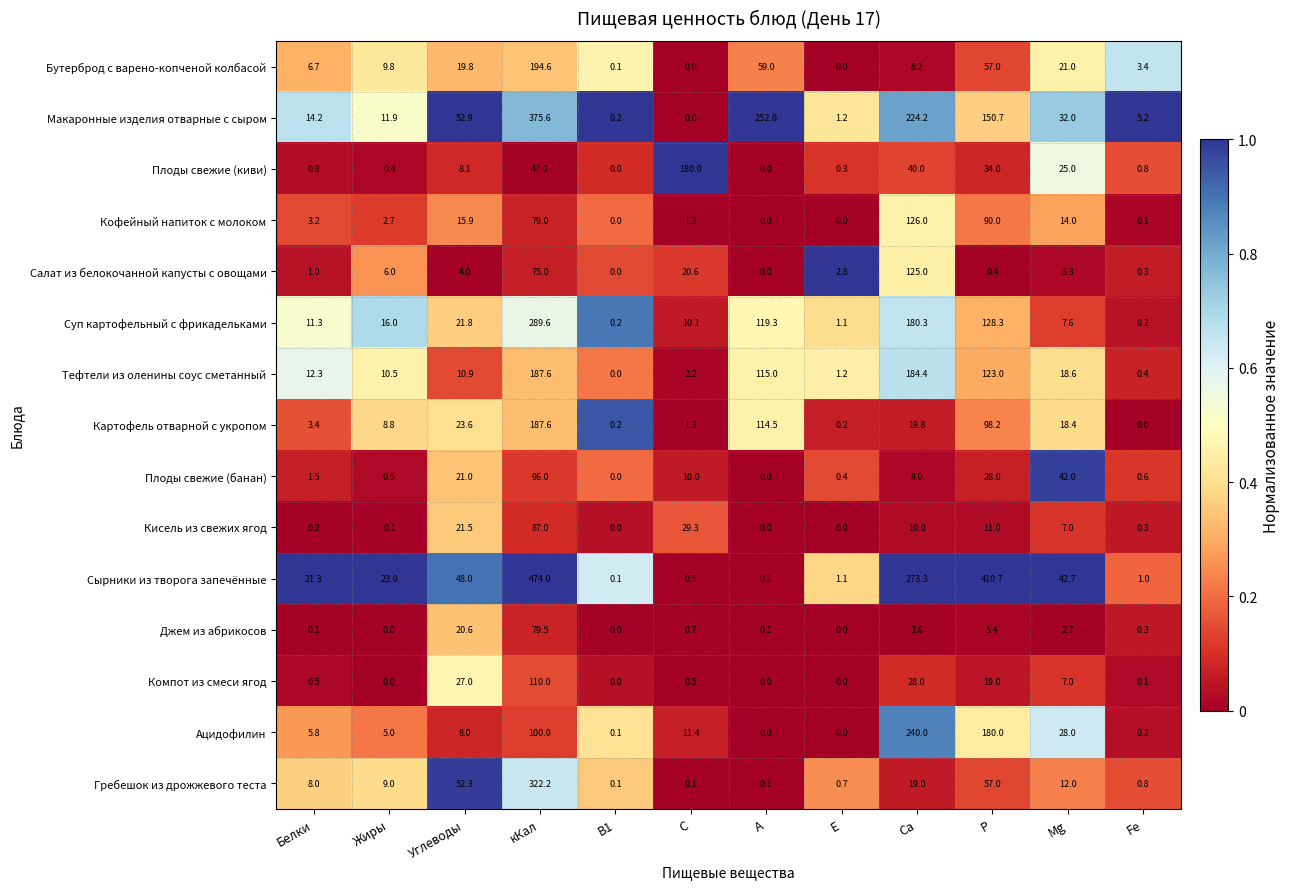

At which category is the sum across all series the highest?

кКал